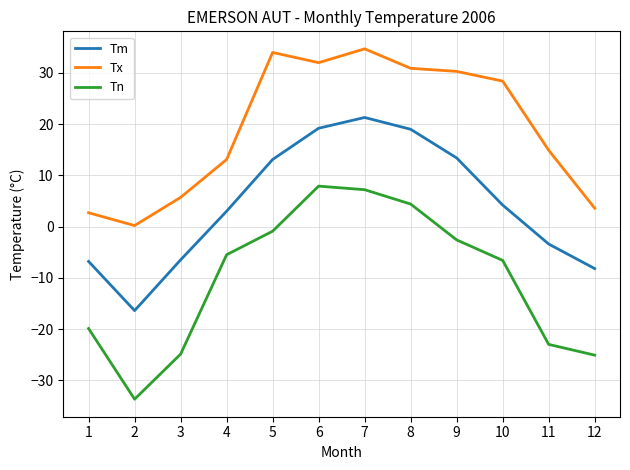

What is the total value across all series at 12?

-29.7